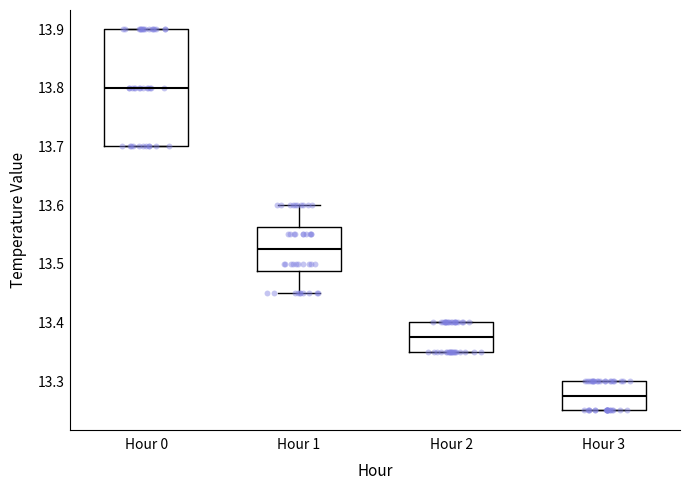

Reading left to right, read every box against the y-axis: the position of its median line, the range the box covers, and the ends of its whiskers. The values are not printed on the chart, so give them approximately, as read against the axis.

Hour 0: median 13.80, box 13.70 to 13.90, whiskers 13.70 to 13.90
Hour 1: median 13.53, box 13.49 to 13.56, whiskers 13.45 to 13.60
Hour 2: median 13.38, box 13.35 to 13.40, whiskers 13.35 to 13.40
Hour 3: median 13.28, box 13.25 to 13.30, whiskers 13.25 to 13.30